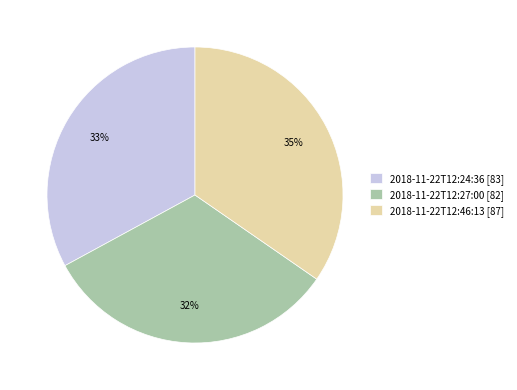

How many slices are in this pie chart?

3